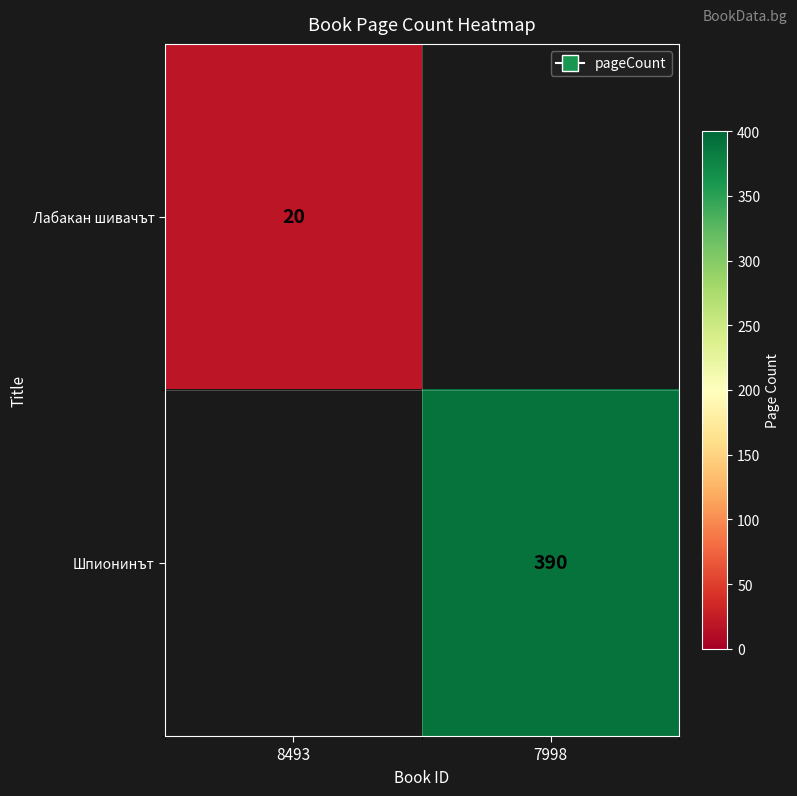

The value of Лабакан шивачът at 8493 is 20. True or false?

True